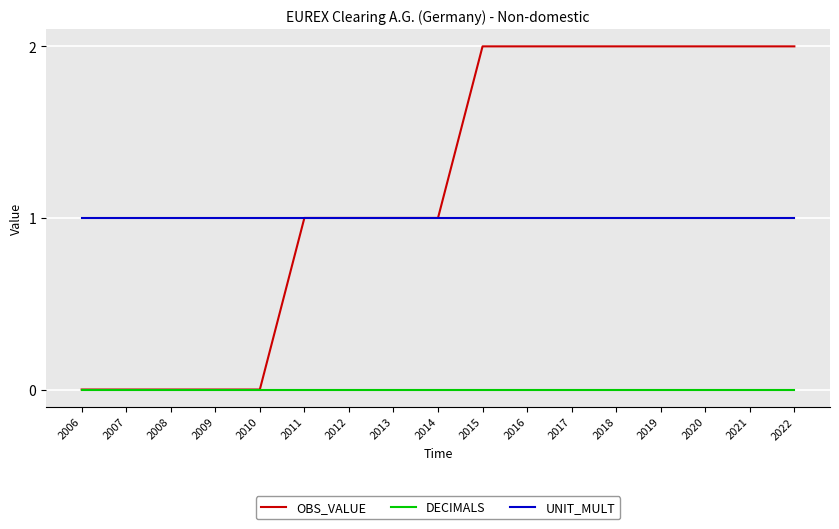

What is the difference between the maximum and minimum values in the OBS_VALUE series?

2